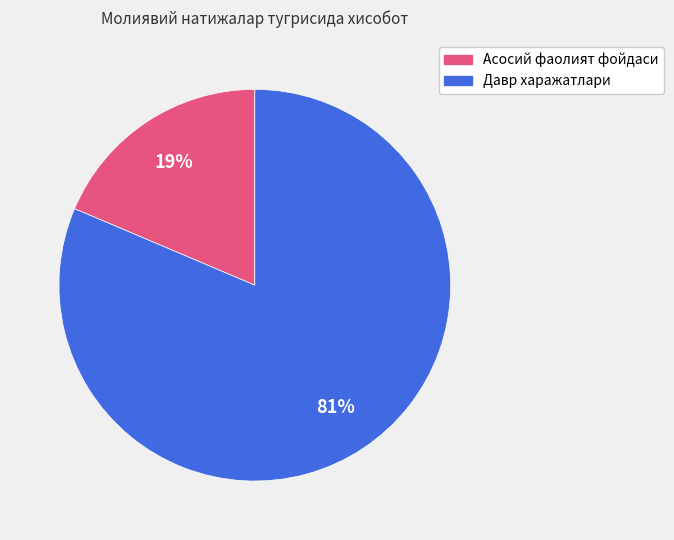

Which slice represents more than half of the pie?

Давр харажатлари